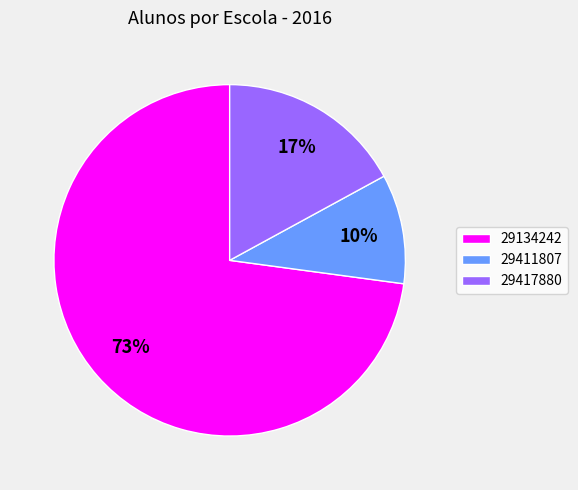

How many segments does this pie chart have?

3